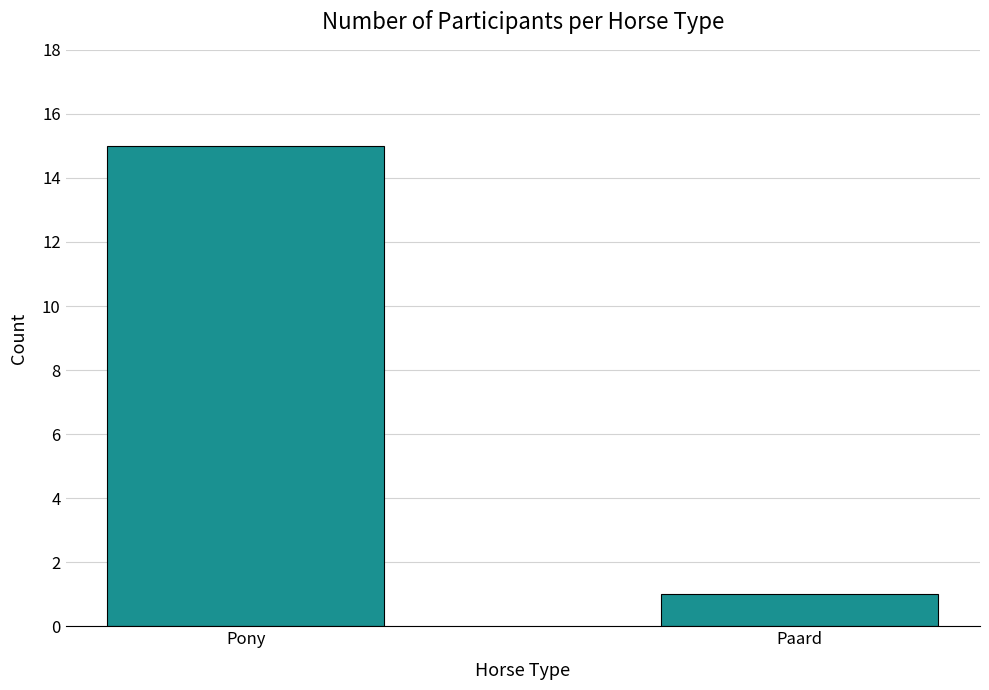

Reading left to right, extract all data points from this chart.

15	1